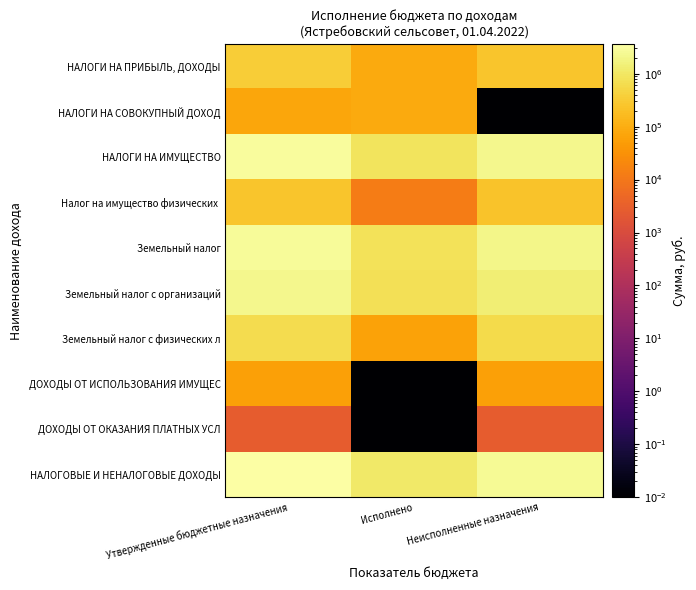

What is the total value across all series at Утвержденные бюджетные назначения?

13077463.0